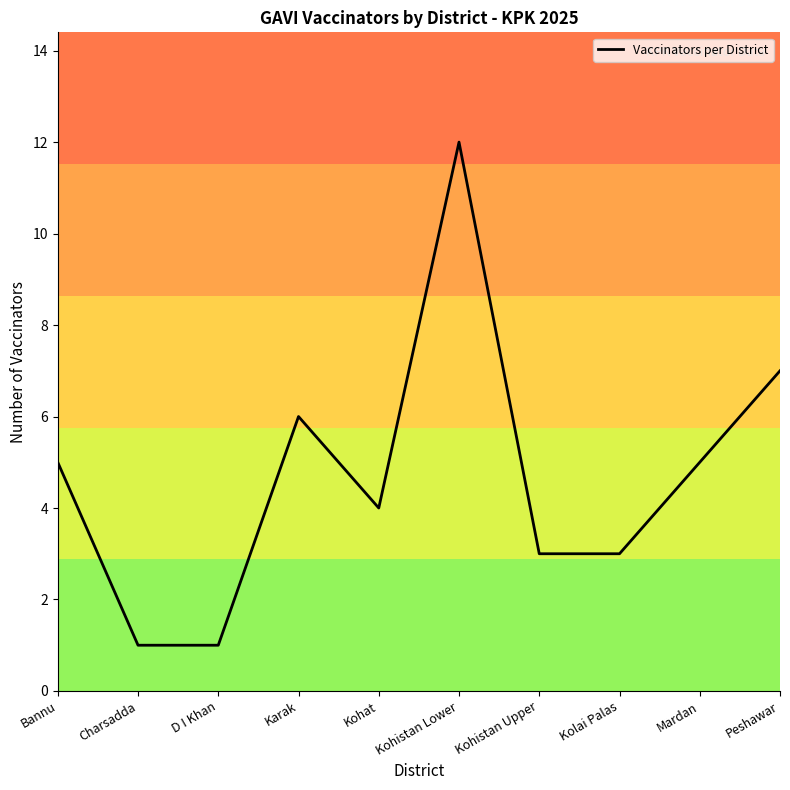

How many lines are shown in the chart?

1